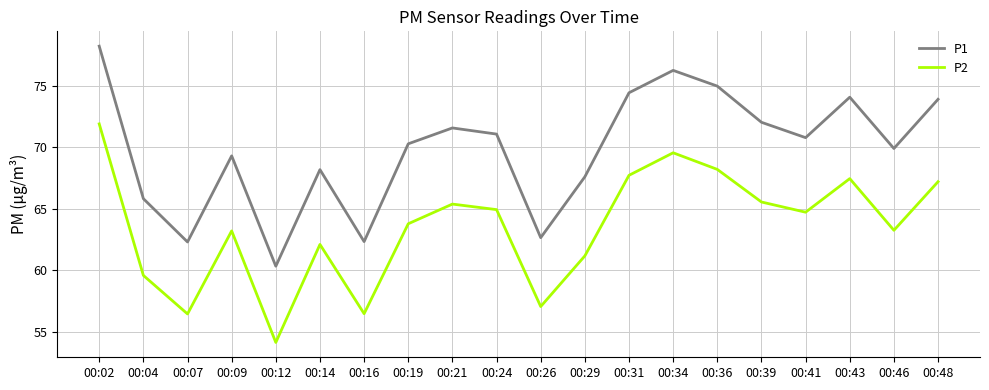

At which label does P2 reach its peak?

00:02